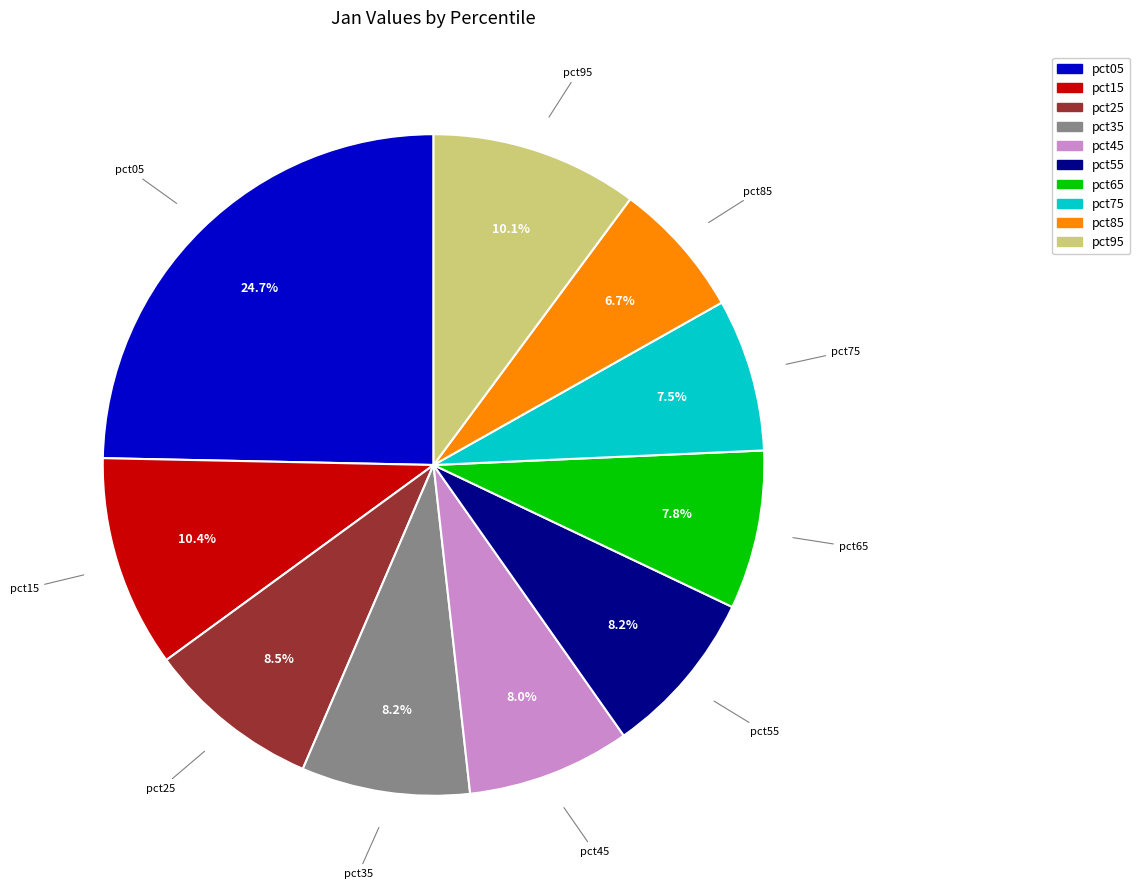

Which category has the biggest portion of the pie?

pct05